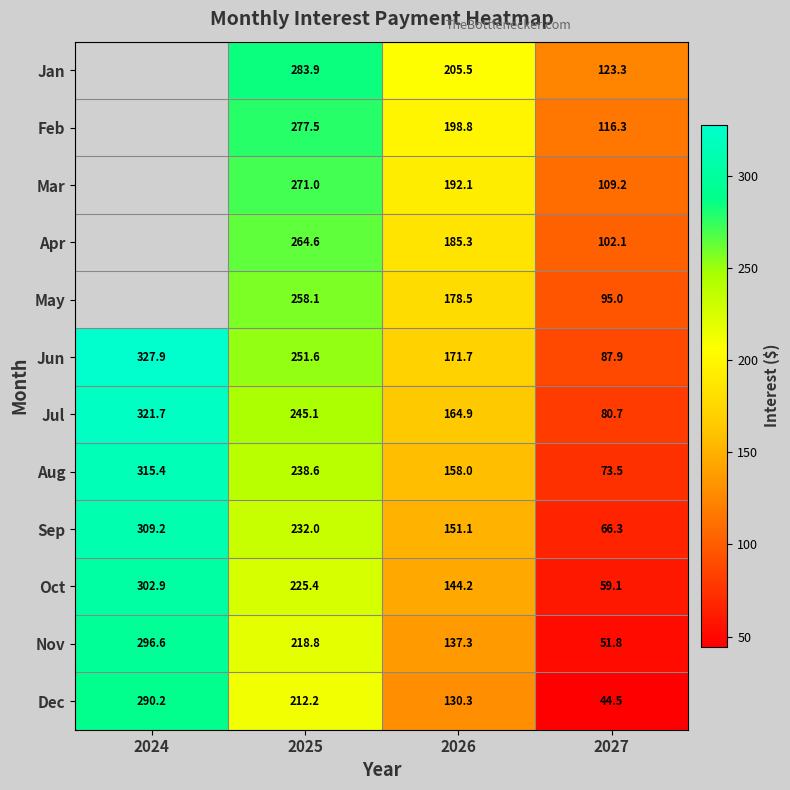

The Jun series shows 87.9 at 2027. True or false?

True